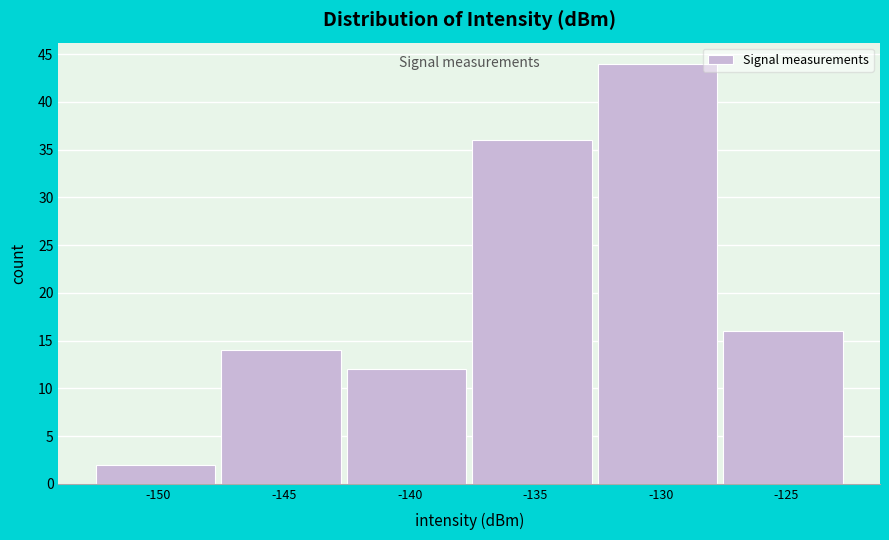

Reading left to right, transcribe all the data shown in this chart.

-150=2	-145=14	-140=12	-135=36	-130=44	-125=16